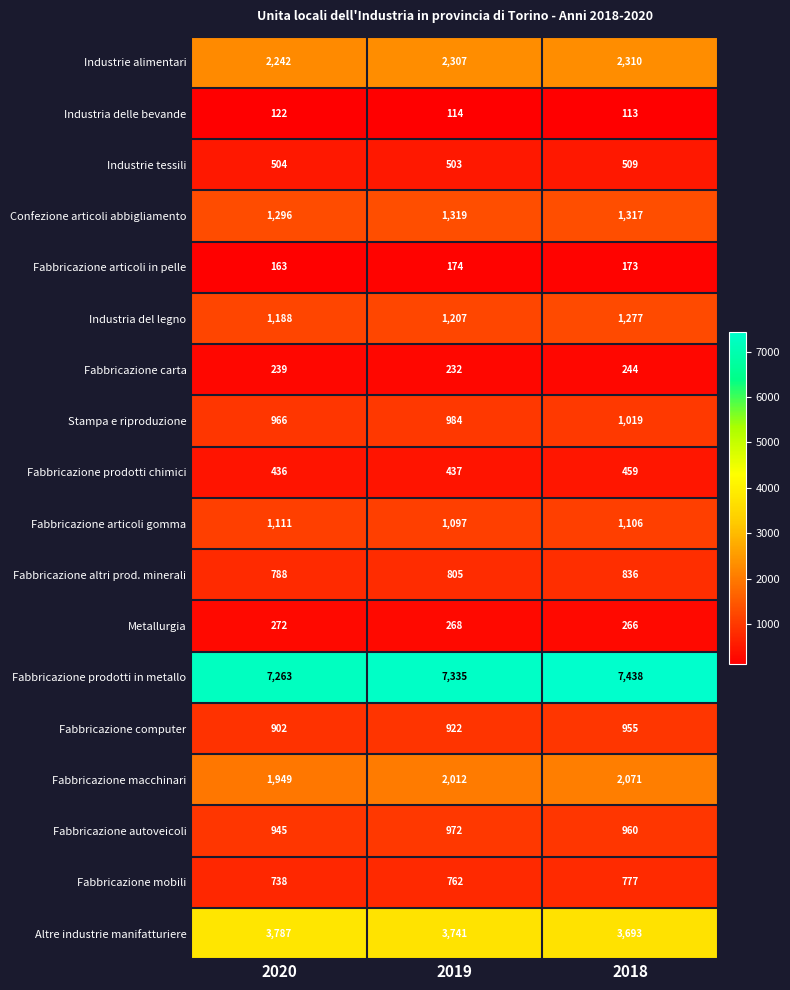

What is the sum of the Confezione articoli abbigliamento values at 2020 and 2019?

2615